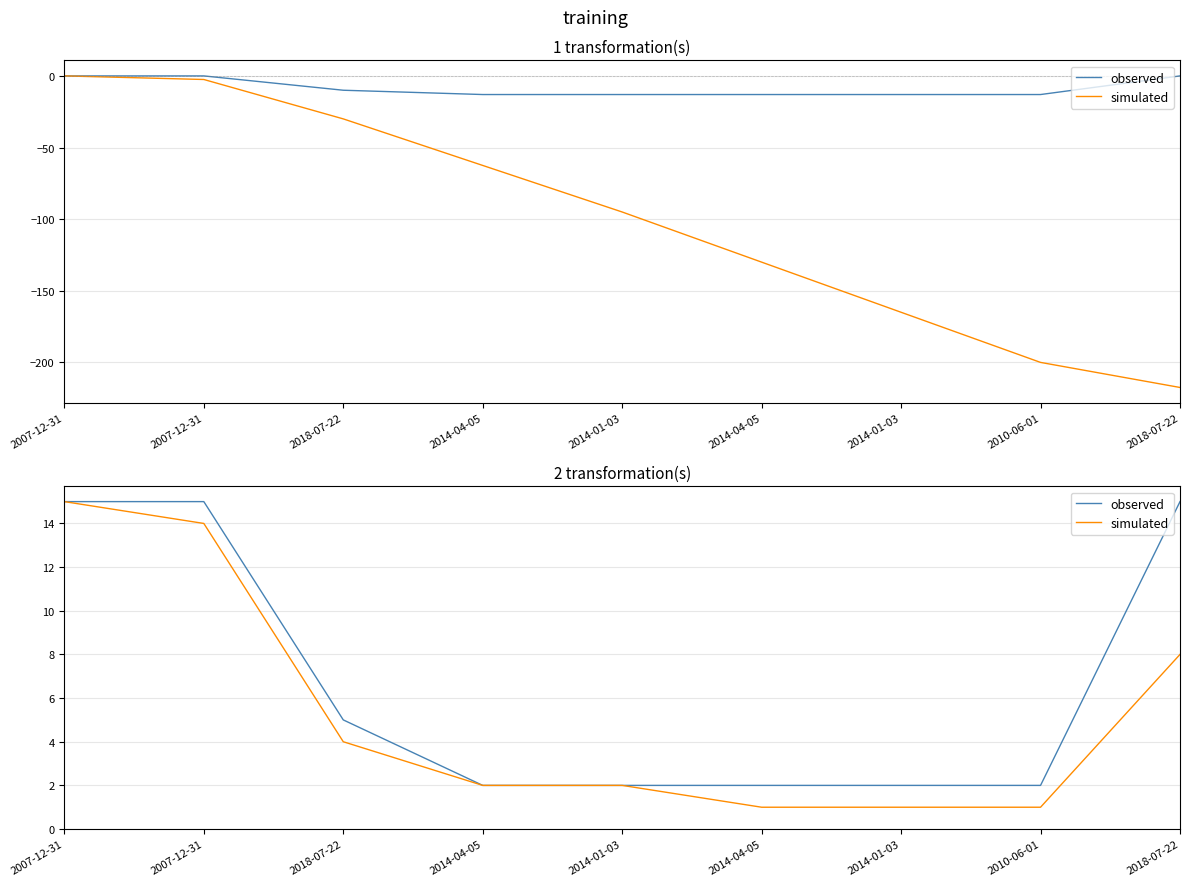

What is the difference between the maximum and minimum values in the observed series?

13